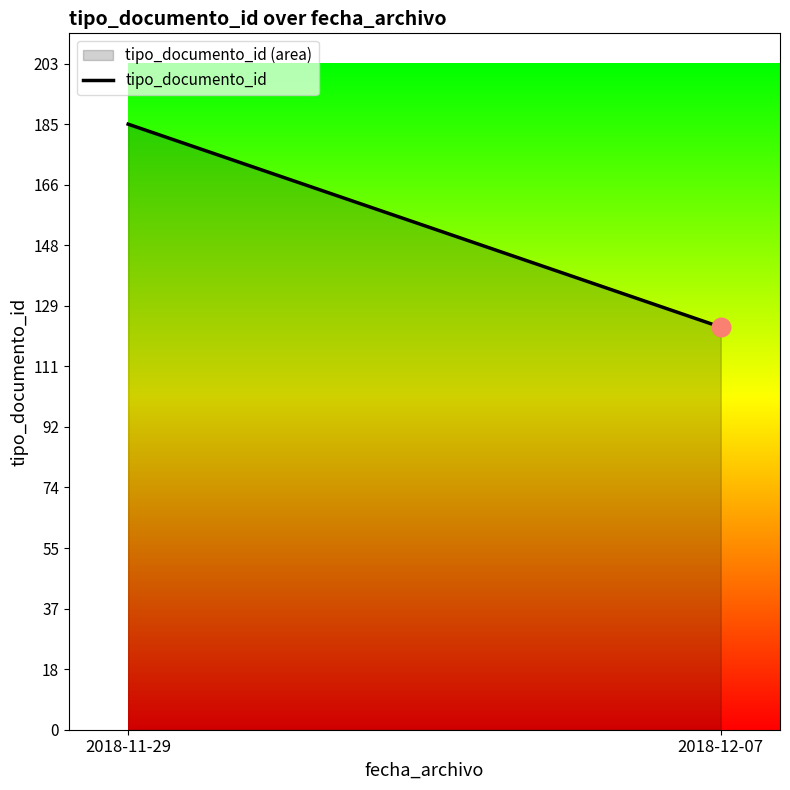

Approximately how many times larger is the value at 2018-12-07 compared to 2018-11-29?

0.7